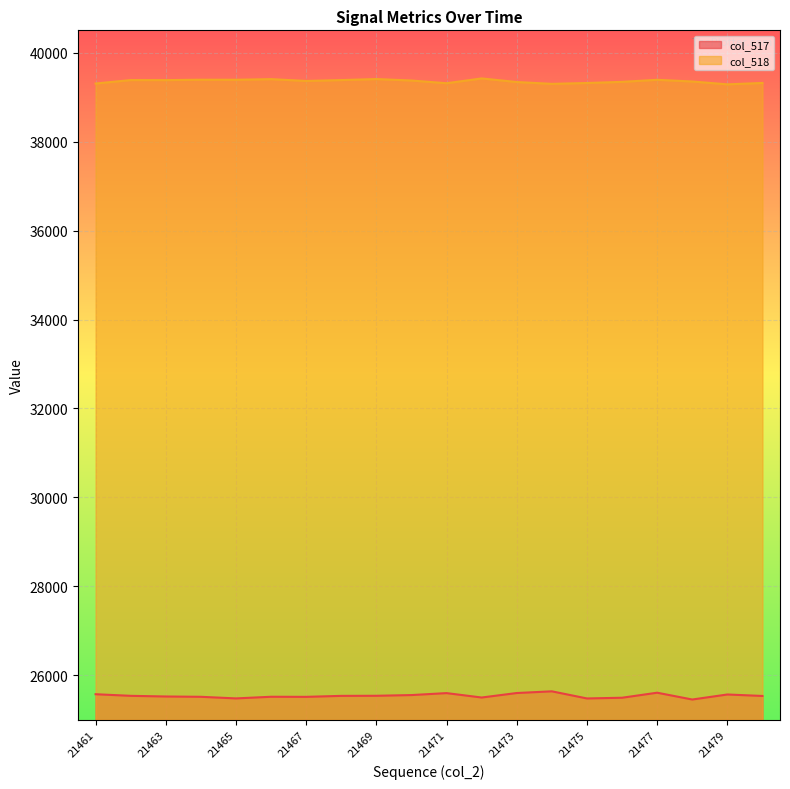

What is the difference between the maximum and second lowest values in the col_517 series?

160